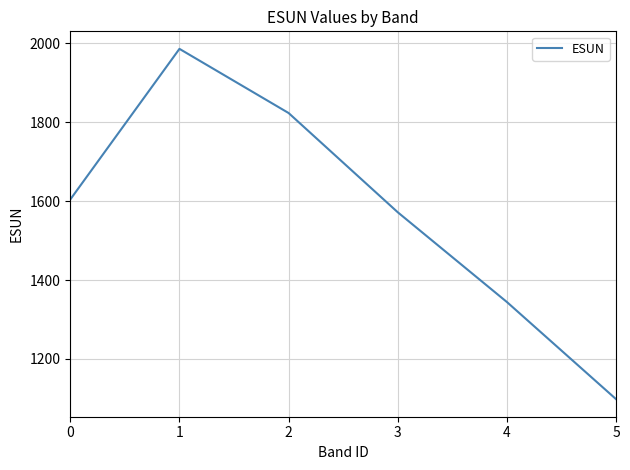

Where is the first local maximum?

1